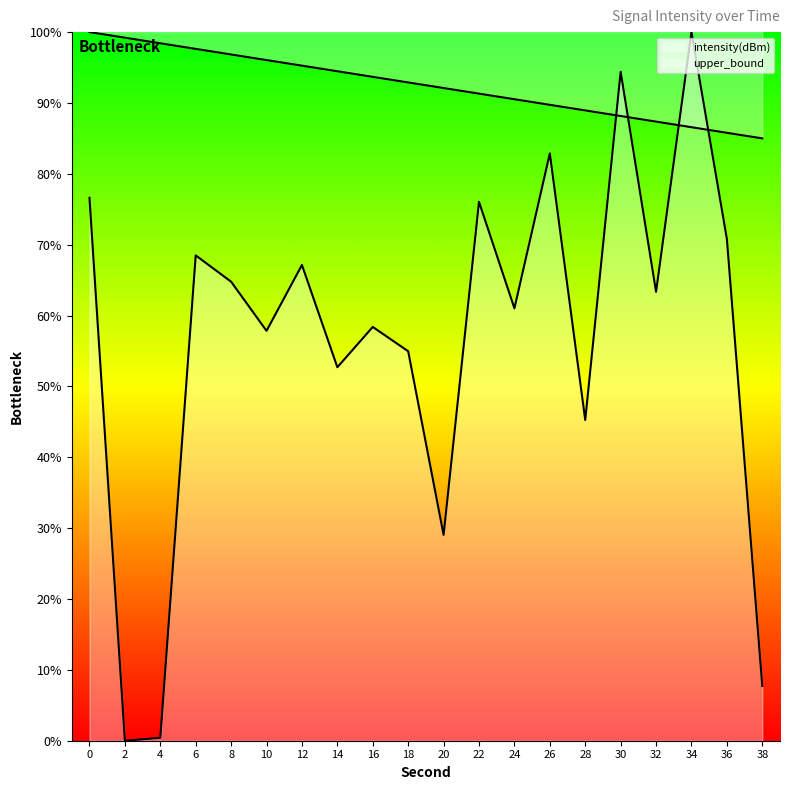

What is the maximum value shown in the chart?

100.0